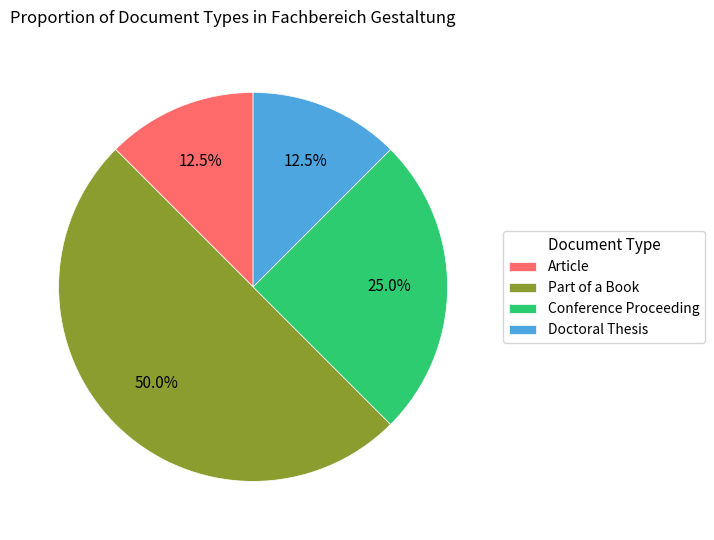

To the nearest percent, what is the average slice percentage?

25%